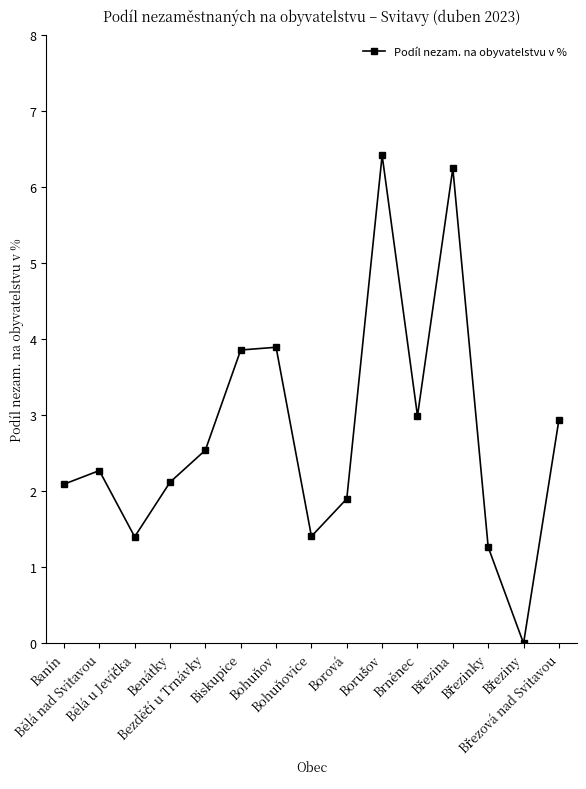

What is the average value?

2.8